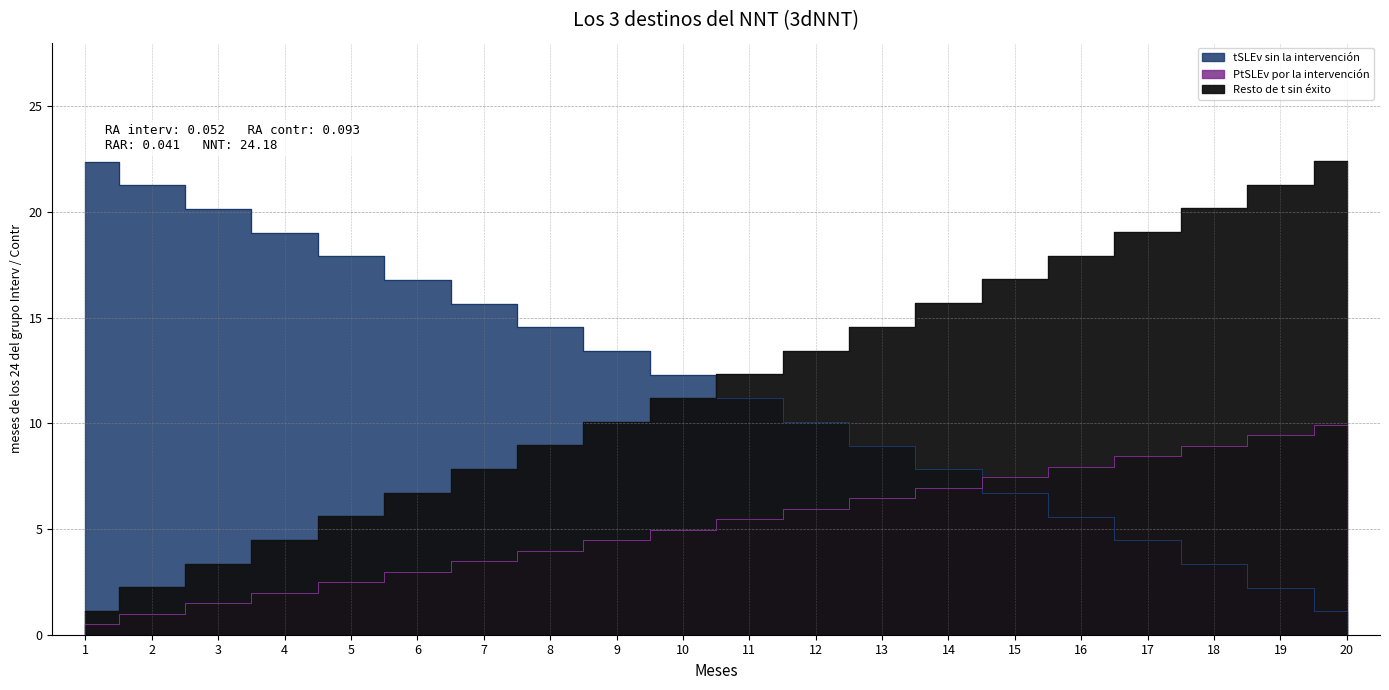

What is the average value of the Resto de t sin éxito series?

11.7